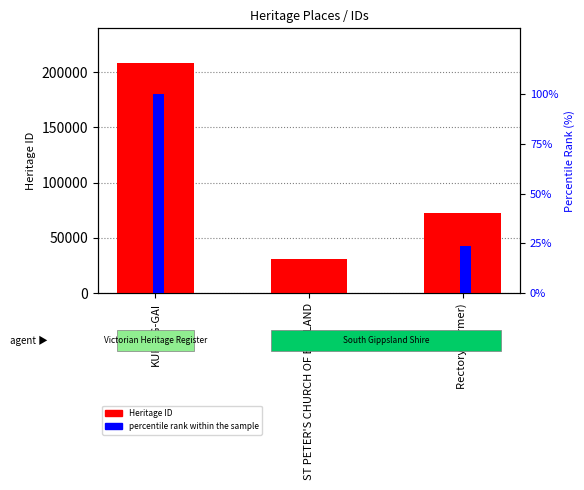

How many groups of bars are there?

3